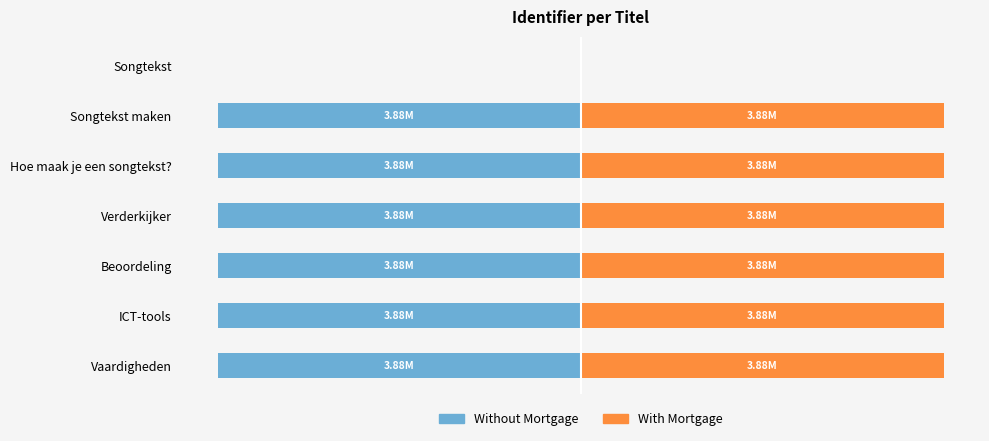

What is the label of the 1st bar from the right?

Vaardigheden